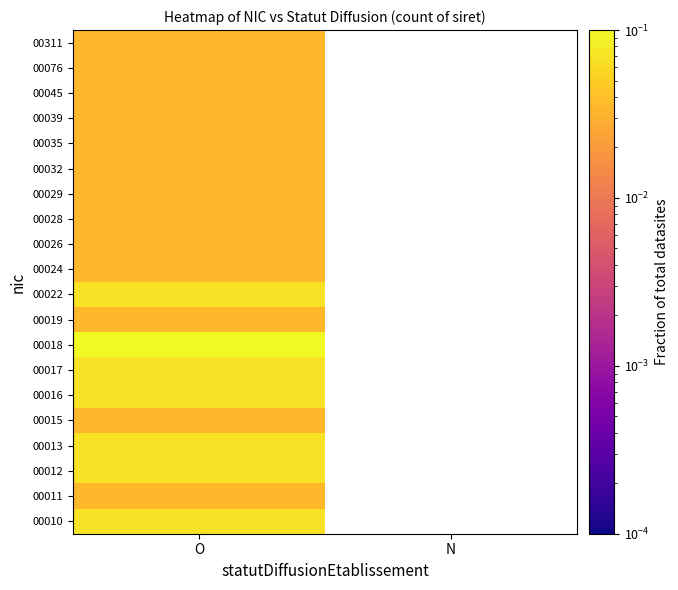

Rank the series by their maximum value, from lowest to highest.

00011, 00015, 00019, 00024, 00026, 00028, 00029, 00032, 00035, 00039, 00045, 00076, 00311, 00010, 00012, 00013, 00016, 00017, 00022, 00018